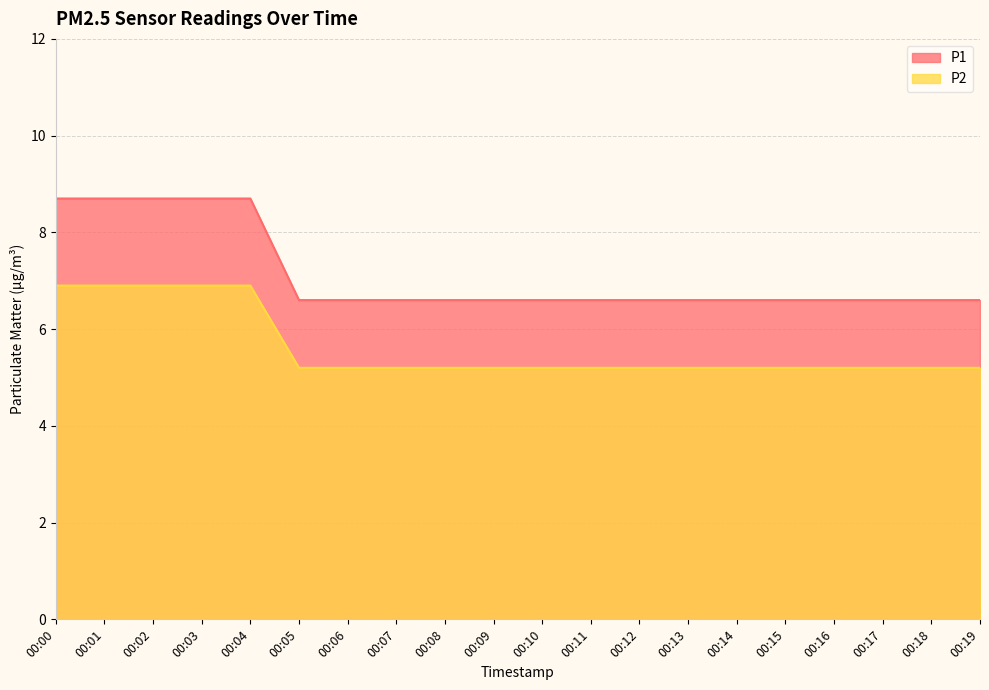

The P2 series shows 2.2 at 00:01. True or false?

False